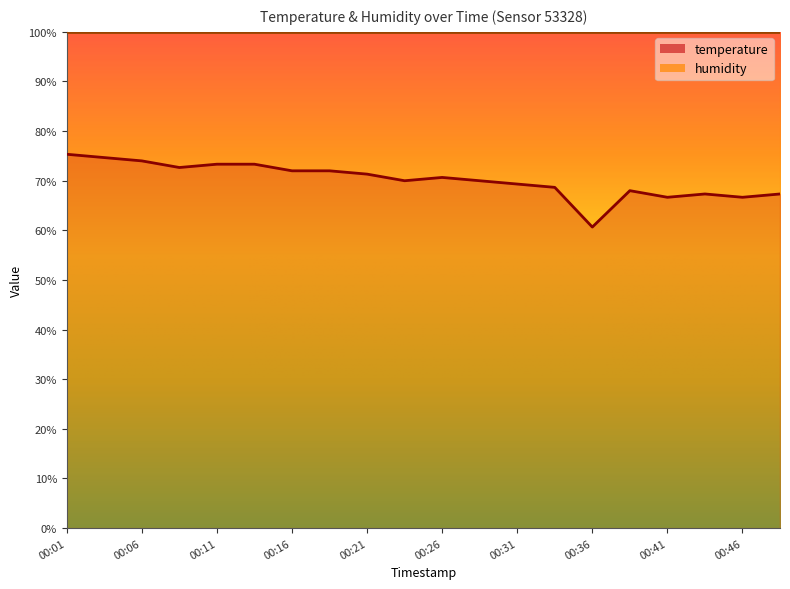

Where is the data nearest to the value 68?

00:38